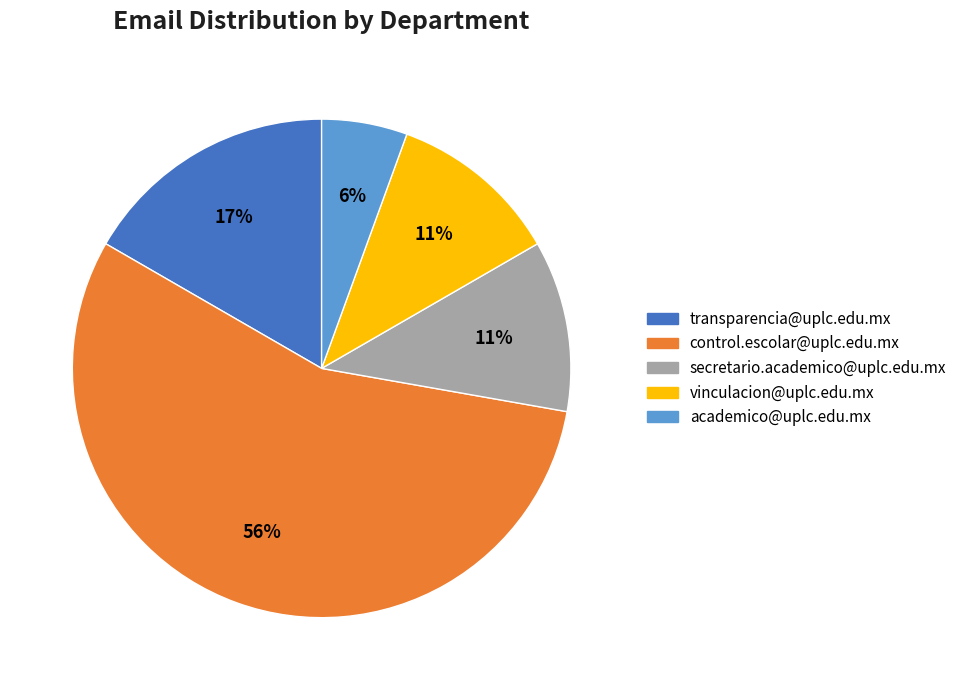

To the nearest percent, what percentage of the pie is secretario.academico@uplc.edu.mx?

11%